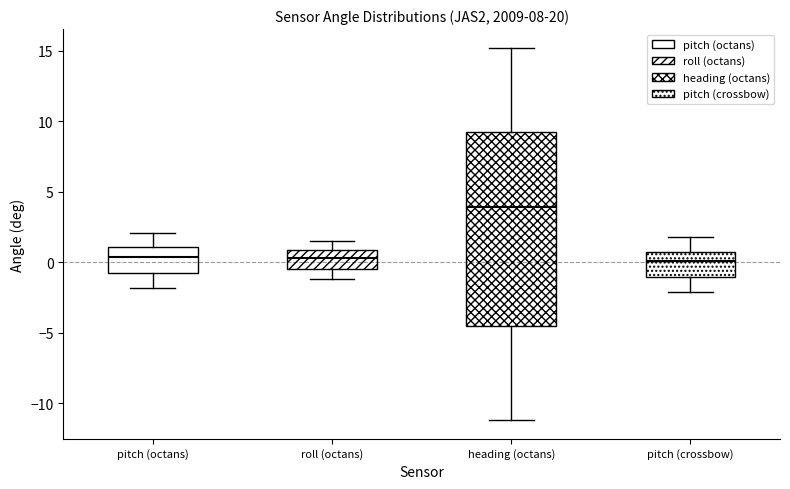

Comparing the boxes themselves (not the whiskers), which one is the tallest?

heading (octans)